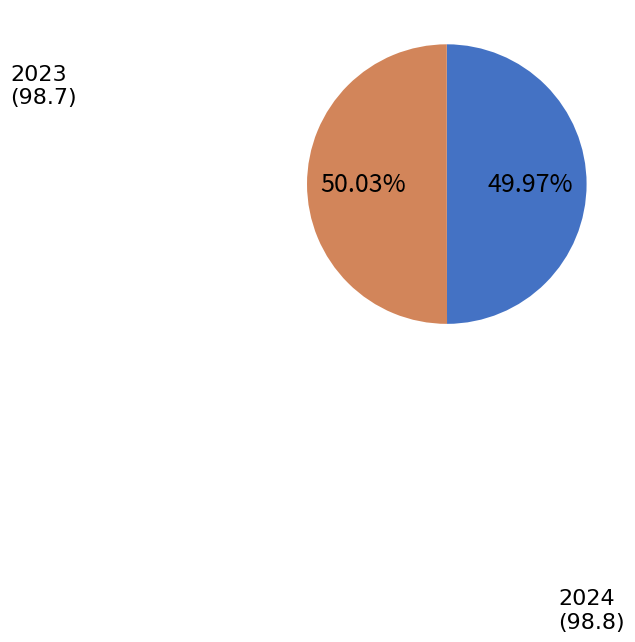

What is the ratio of the value at 2024 to the value at 2023?

1.0